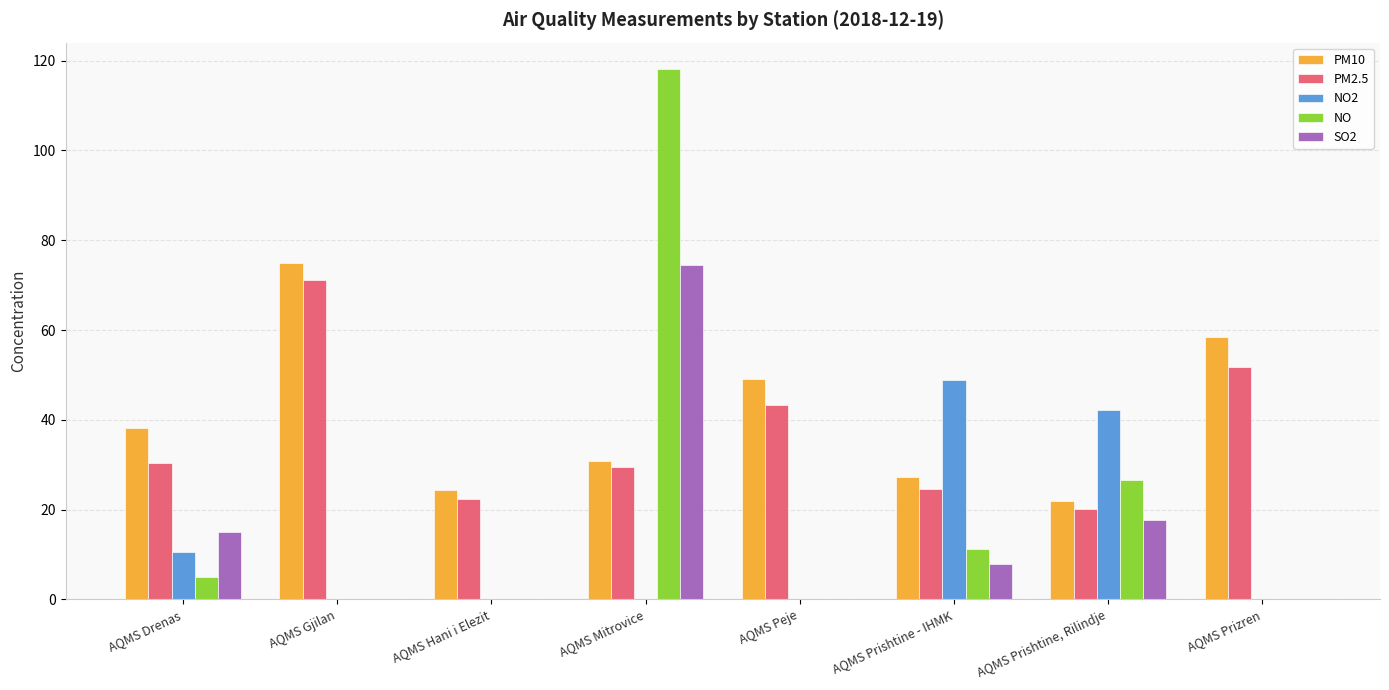

How many data points does each series have?

8